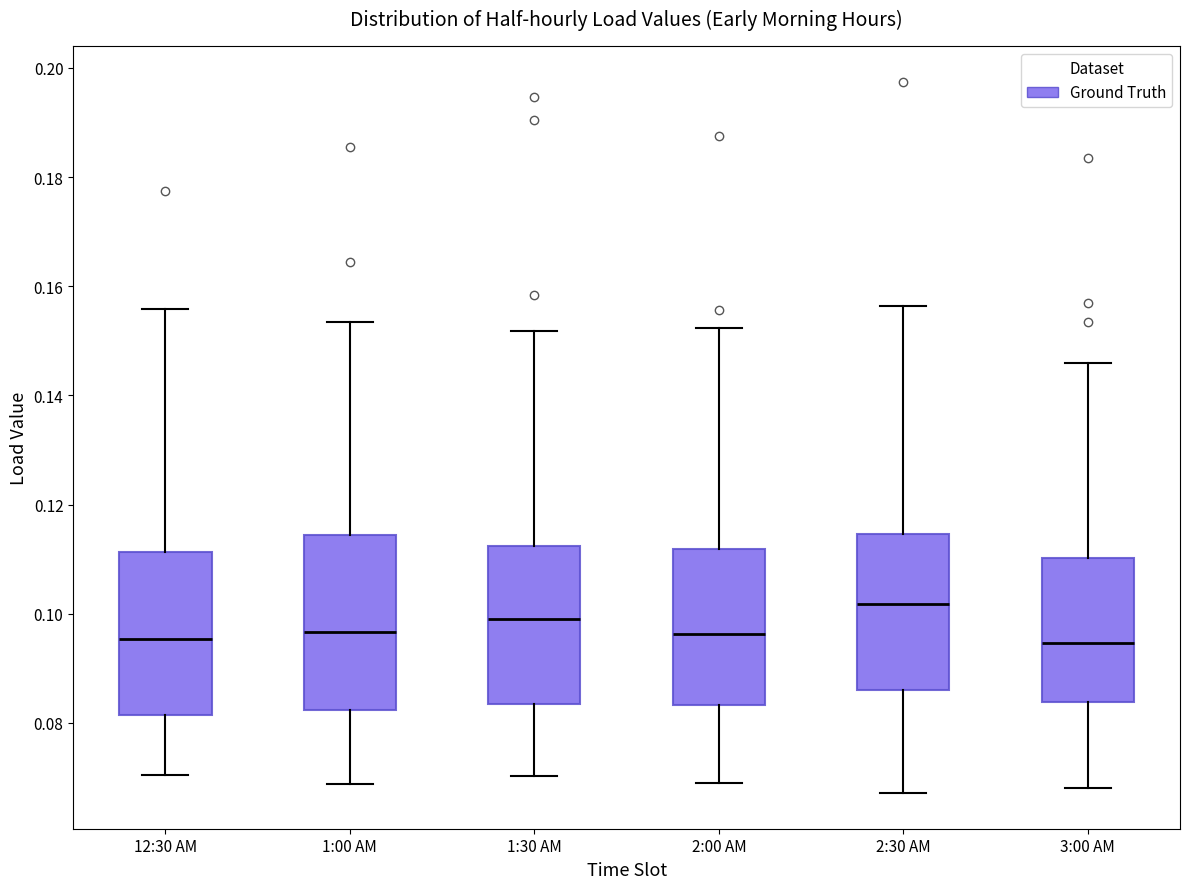

Reading left to right, read every box against the y-axis: the position of its median line, the range the box covers, and the ends of its whiskers. The values are not printed on the chart, so give them approximately, as read against the axis.

12:30 AM: median 0.096, box 0.082 to 0.112, whiskers 0.070 to 0.156
1:00 AM: median 0.096, box 0.082 to 0.114, whiskers 0.068 to 0.154
1:30 AM: median 0.100, box 0.084 to 0.112, whiskers 0.070 to 0.152
2:00 AM: median 0.096, box 0.084 to 0.112, whiskers 0.070 to 0.152
2:30 AM: median 0.102, box 0.086 to 0.114, whiskers 0.068 to 0.156
3:00 AM: median 0.094, box 0.084 to 0.110, whiskers 0.068 to 0.146